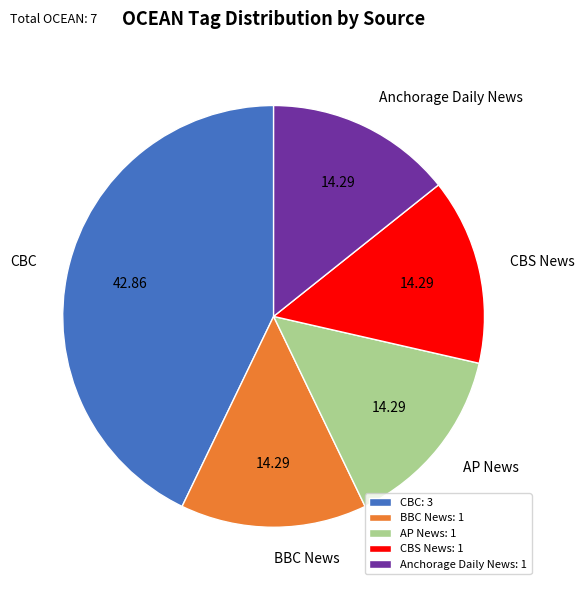

Which category has the biggest portion of the pie?

CBC